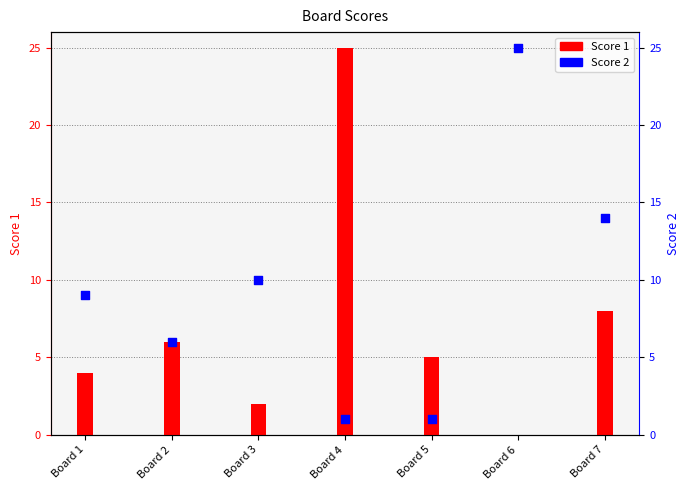

At how many categories does at least one series exceed 0?

7